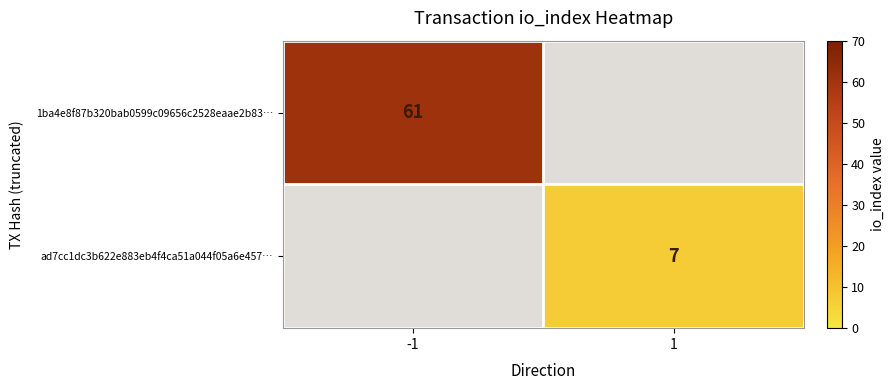

The ad7cc1dc3b622e883eb4f4ca51a044f05a6e457… series shows 10.3 at 1. True or false?

False